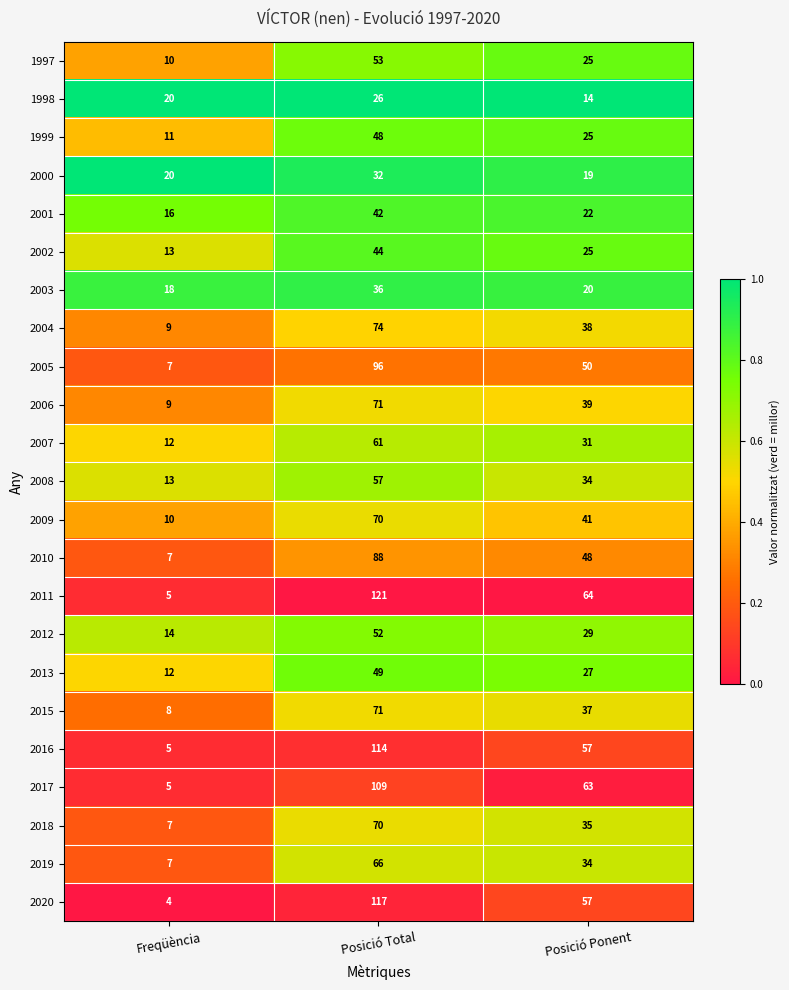

True or false: 2011 has a value of 23 at Posició Ponent.

False